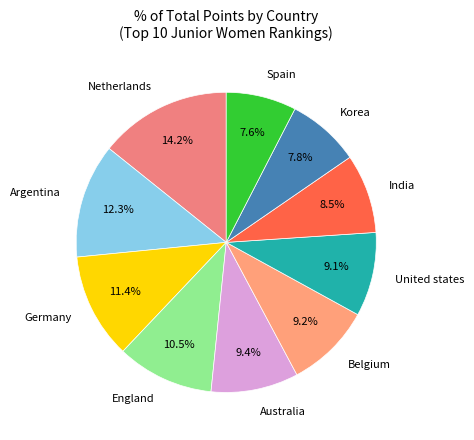

To the nearest percent, what is the combined percentage of Spain and England?

18%